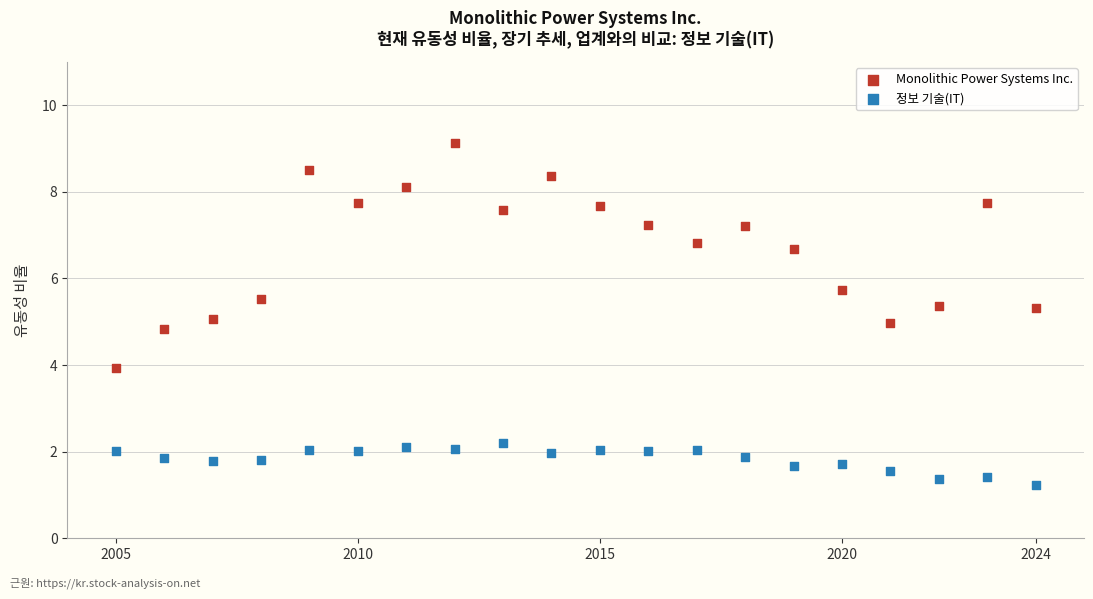

In the 정보 기술(IT) series, what Y value is closest to 1?

1.2